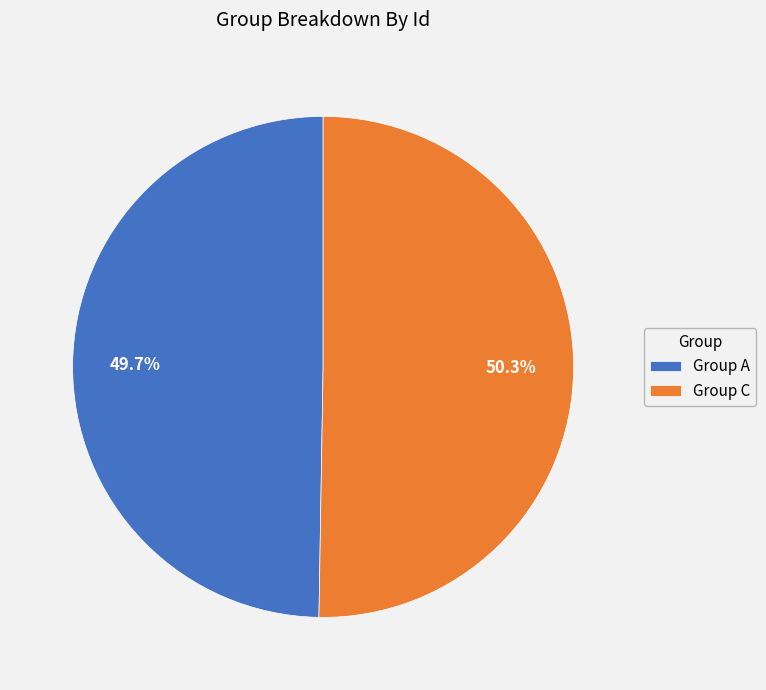

Which category has the biggest portion of the pie?

Group C